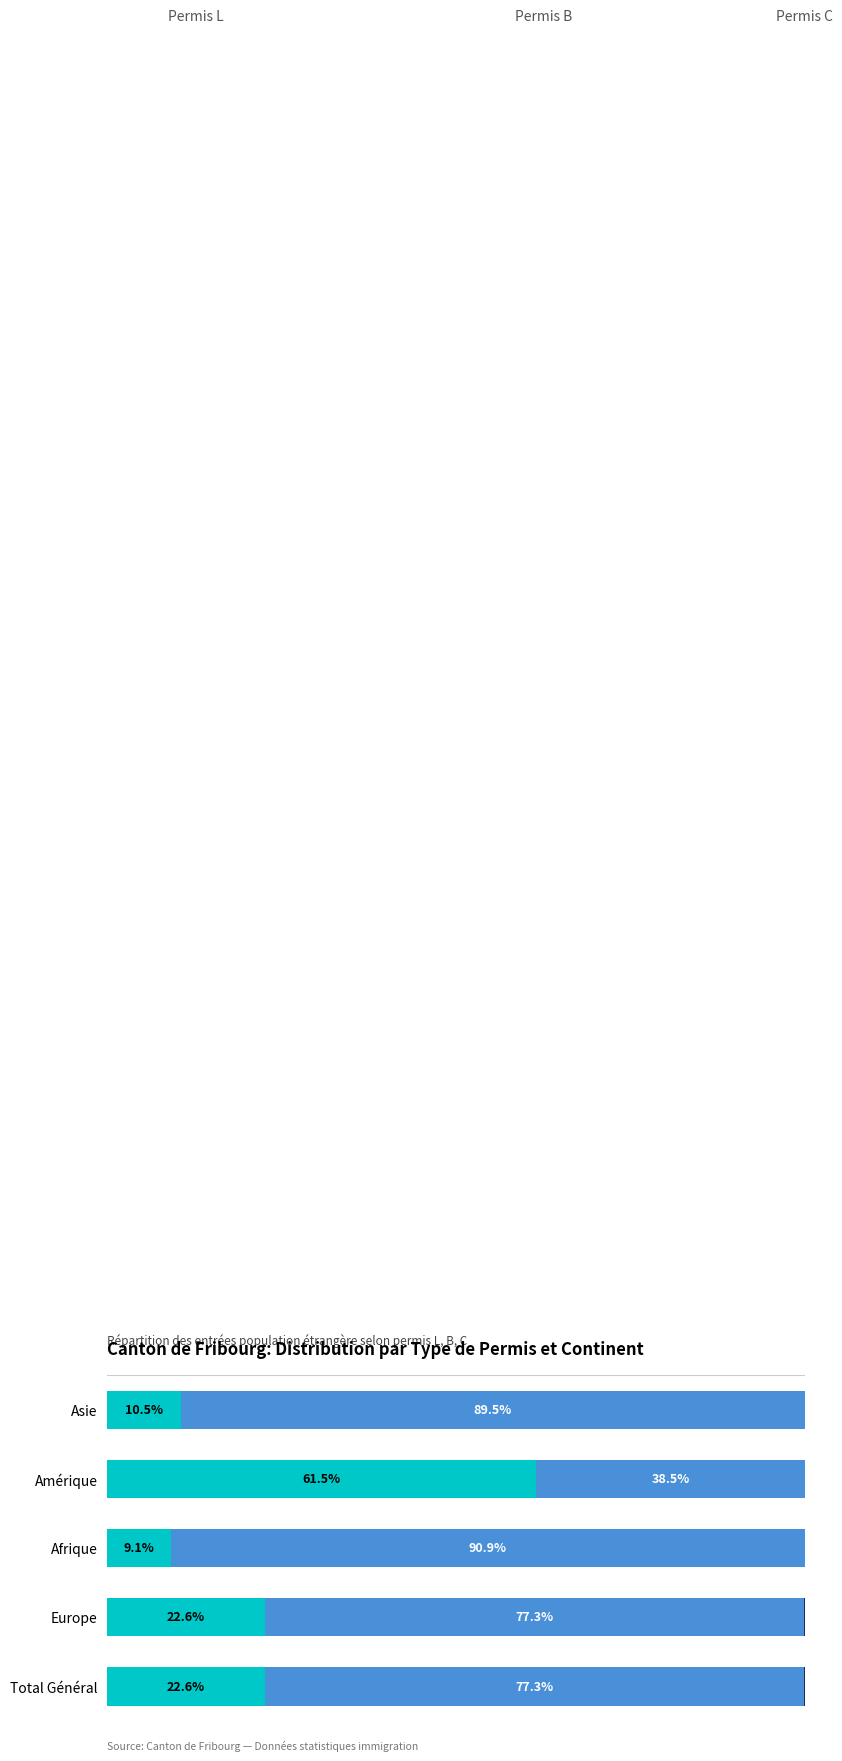

What is the value of the Permis L (Total) bar at the 2nd from the left?

22.6